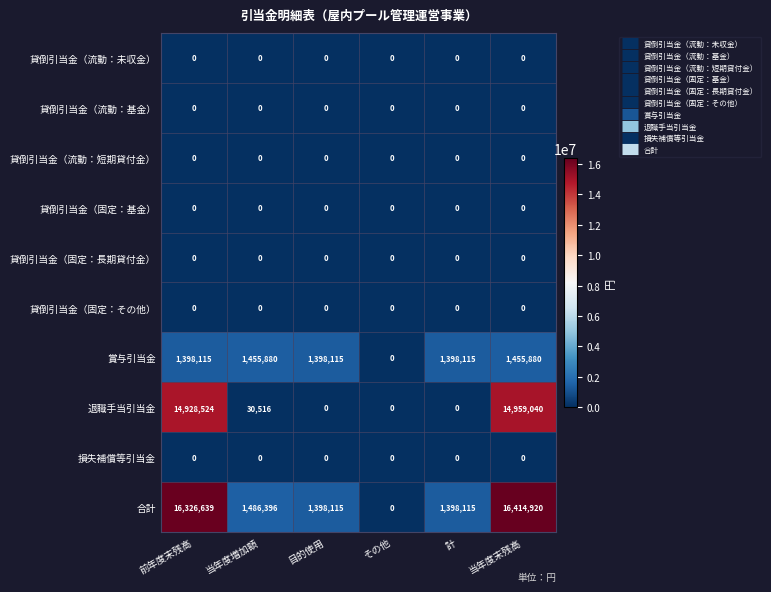

What is the maximum value for 賞与引当金?

1455880